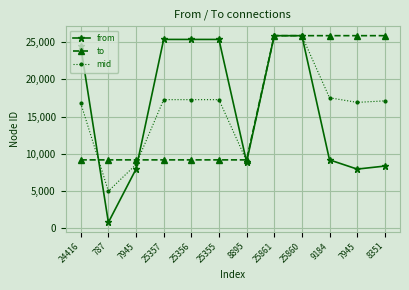

Reading left to right, extract all data points from this chart.

from: 24416=24416.0	787=787.0	7945=7945.0	25357=25357.0	25356=25356.0	25355=25355.0	8895=8895.0	25861=25861.0	25860=25860.0	9184=9184.0	7945=7945.0	8351=8351.0
to: 24416=9184.0	787=9184.0	7945=9184.0	25357=9184.0	25356=9184.0	25355=9184.0	8895=9184.0	25861=25862.0	25860=25862.0	9184=25862.0	7945=25862.0	8351=25862.0
mid: 24416=16800.0	787=4985.5	7945=8564.5	25357=17270.5	25356=17270.0	25355=17269.5	8895=9039.5	25861=25861.5	25860=25861.0	9184=17523.0	7945=16903.5	8351=17106.5